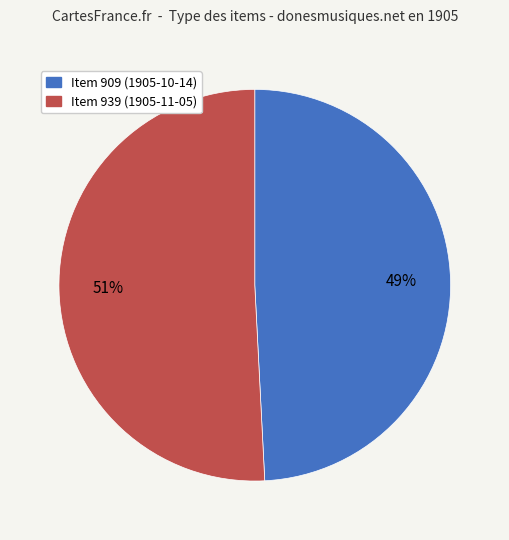

Count the number of slices in the pie.

2